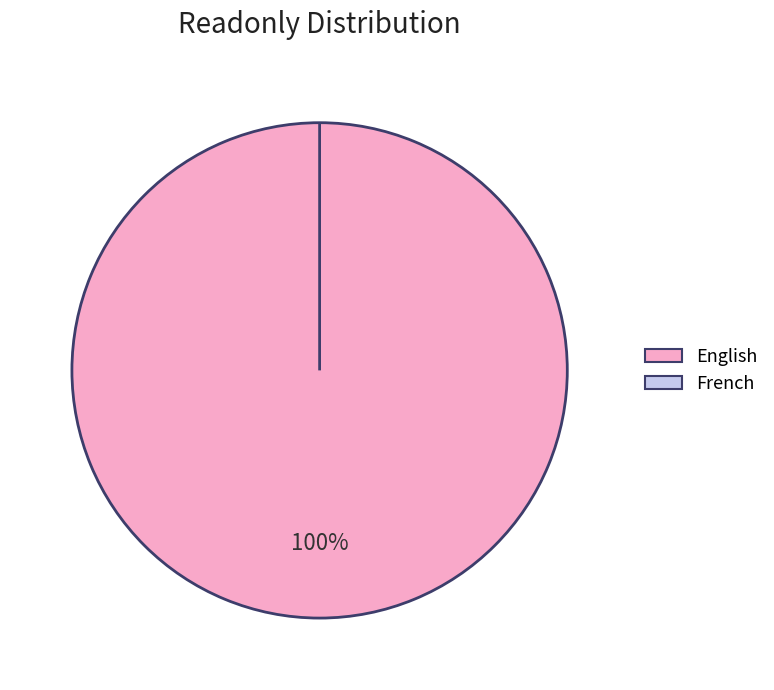

How many segments does this pie chart have?

2